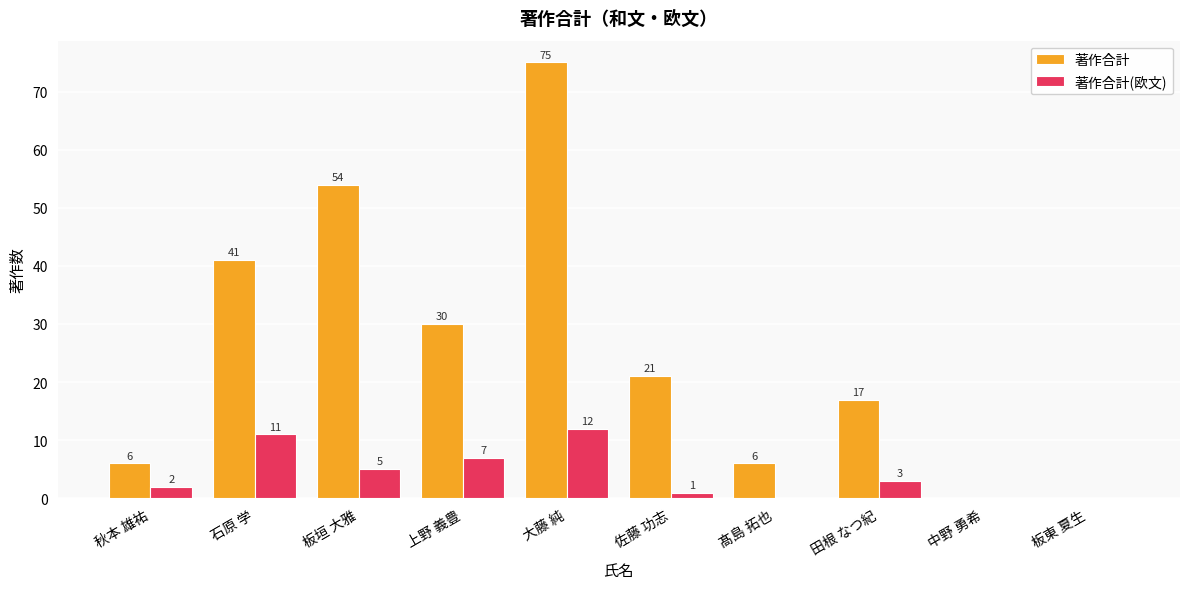

How many positive values does the 著作合計 series have?

8